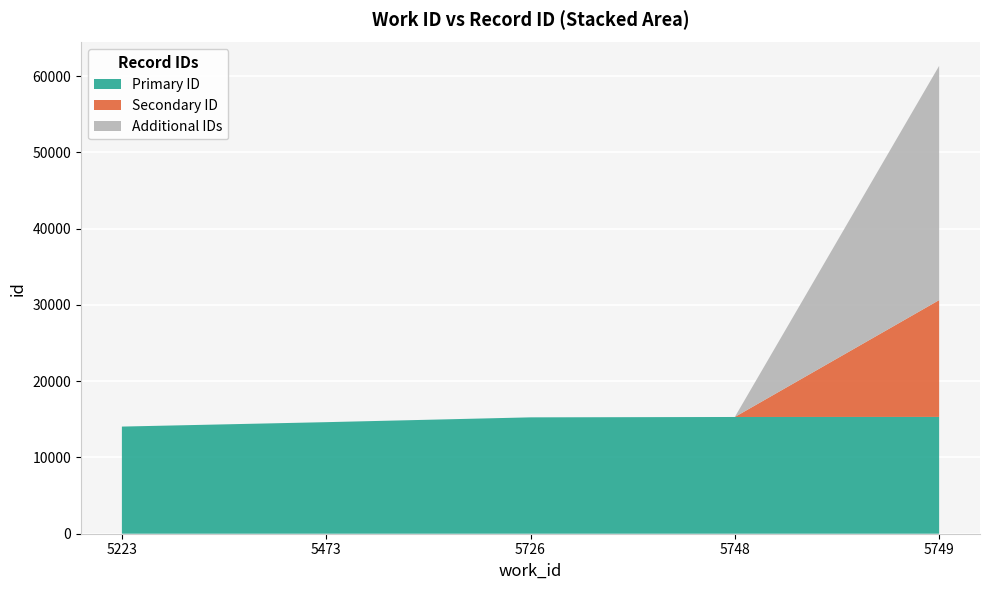

Is it true that Primary ID equals 15262 at 5726?

True